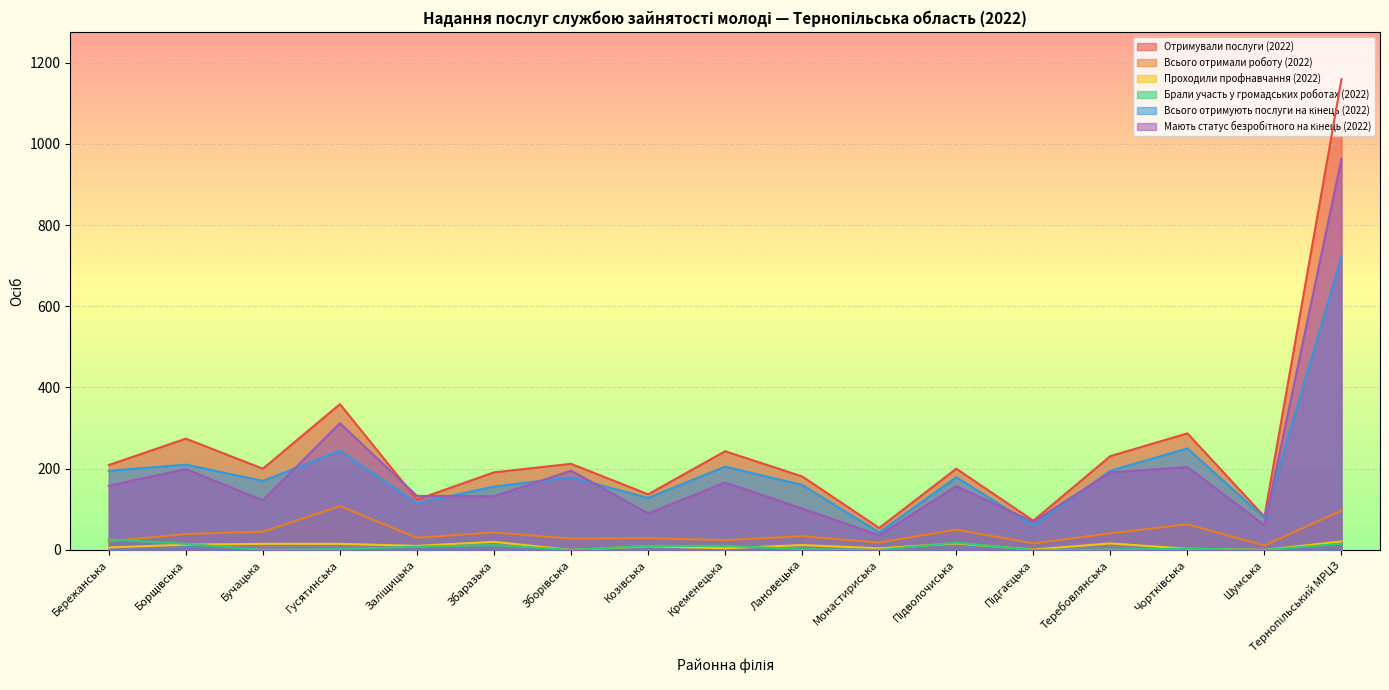

What is the value of the Всього отримують послуги на кінець (2022) point at the 2nd from the left?

210